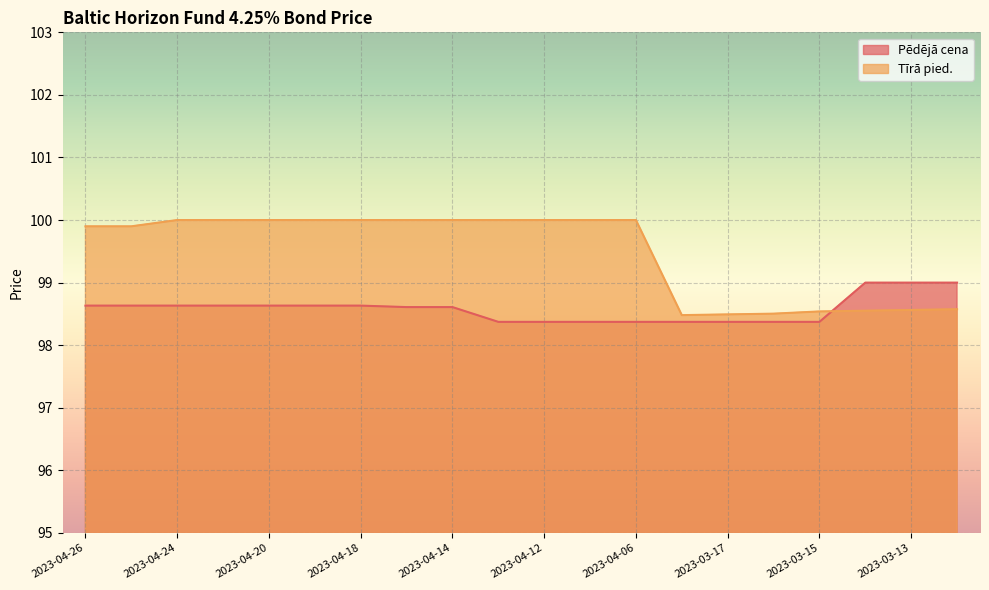

Reading left to right, list all the values displayed in this chart.

Pēdējā cena: 98.6	98.6	98.6	98.6	98.6	98.6	98.6	98.6	98.6	98.4	98.4	98.4	98.4	98.4	98.4	98.4	98.4	99.0	99.0	99.0
Tīrā pied.: 99.9	99.9	100.0	100.0	100.0	100.0	100.0	100.0	100.0	100.0	100.0	100.0	100.0	98.5	98.5	98.5	98.5	98.6	98.6	98.6